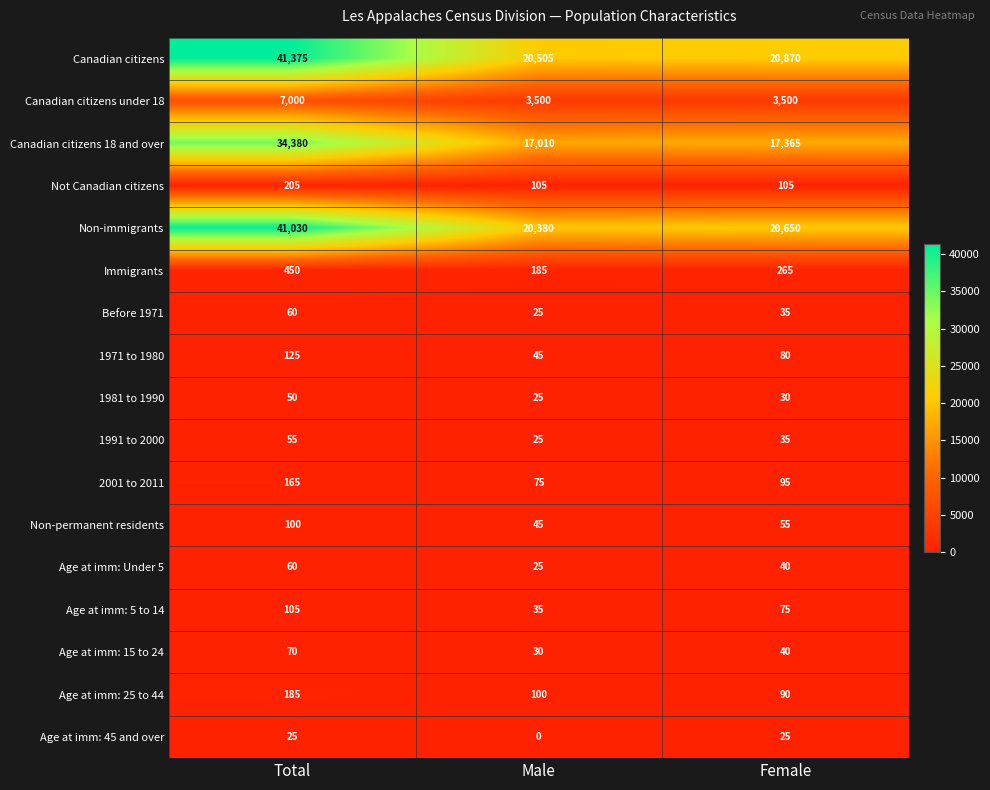

List the labels in order of Age at imm: Under 5 value, largest first.

Total, Female, Male